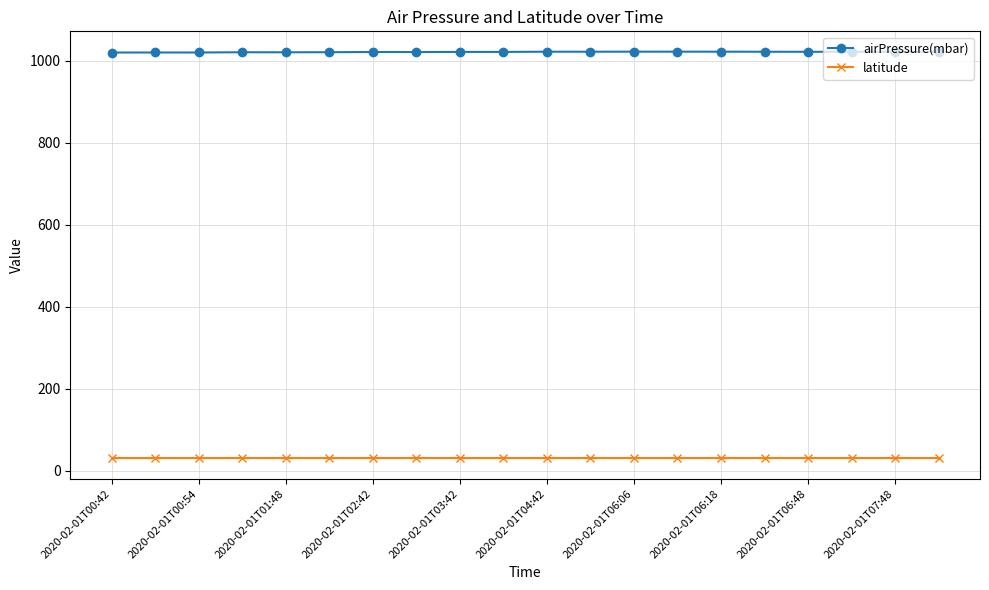

Which series has the largest total across all categories?

airPressure(mbar)